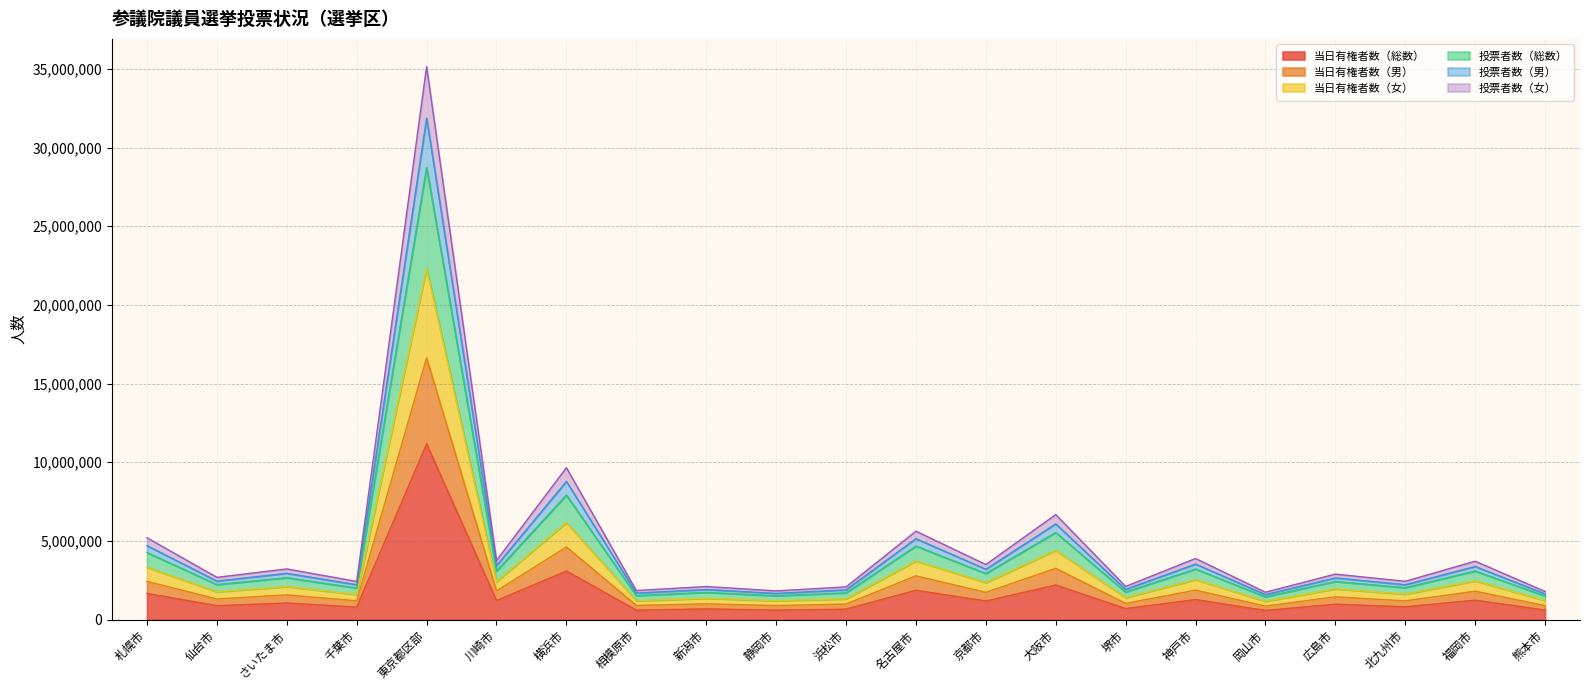

What is the label of the 18th point from the right?

千葉市